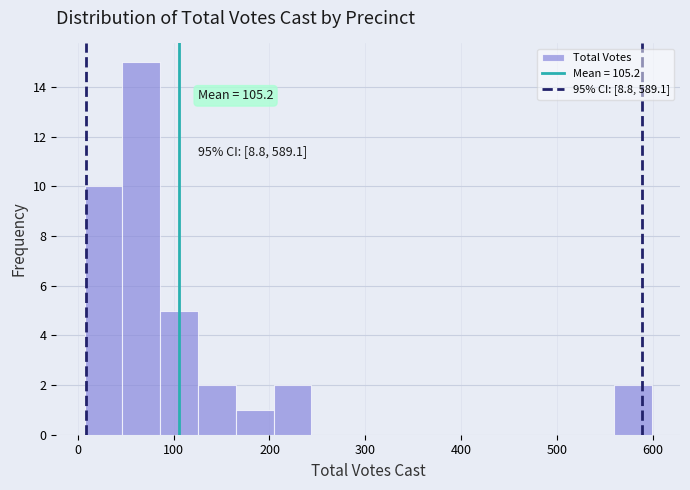

Read against the x-axis, roughly where is the centre of the tallest bar?

70